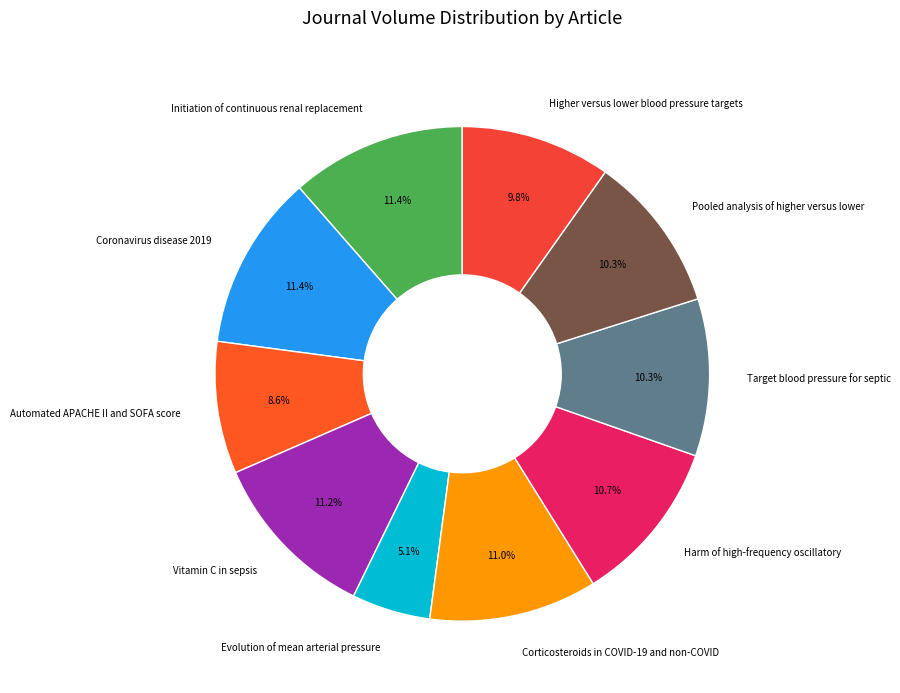

What is the ratio of the value at Evolution of mean arterial pressure to the value at Corticosteroids in COVID-19 and non-COVID?

0.5